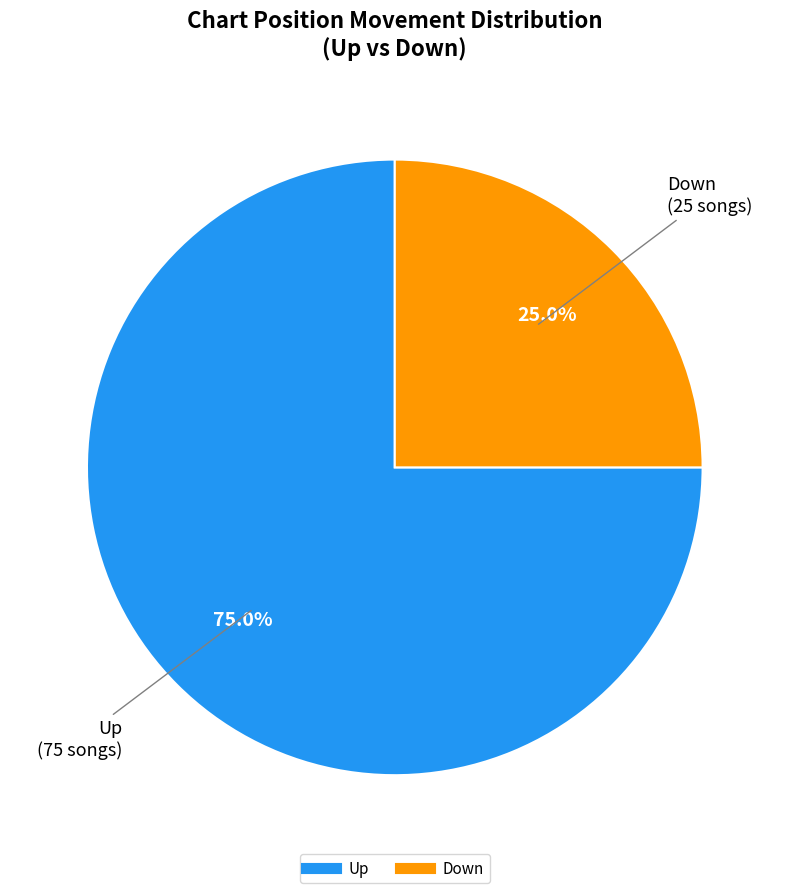

What is the majority slice?

Up